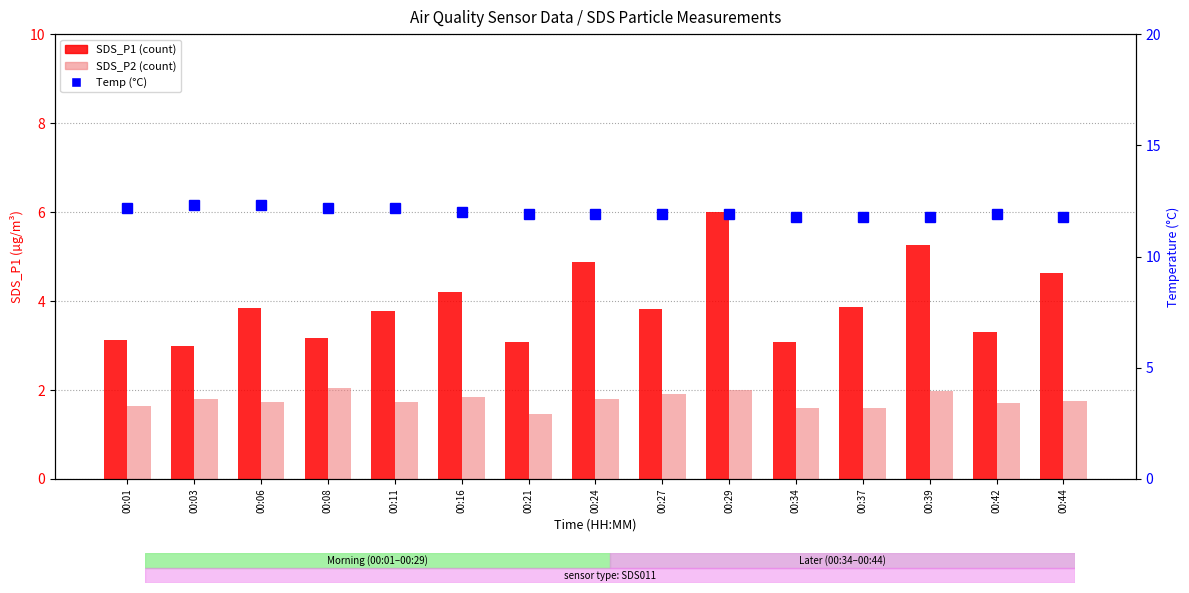

List the series in order of their overall mean, highest first.

Temp (°C), SDS_P1, SDS_P2